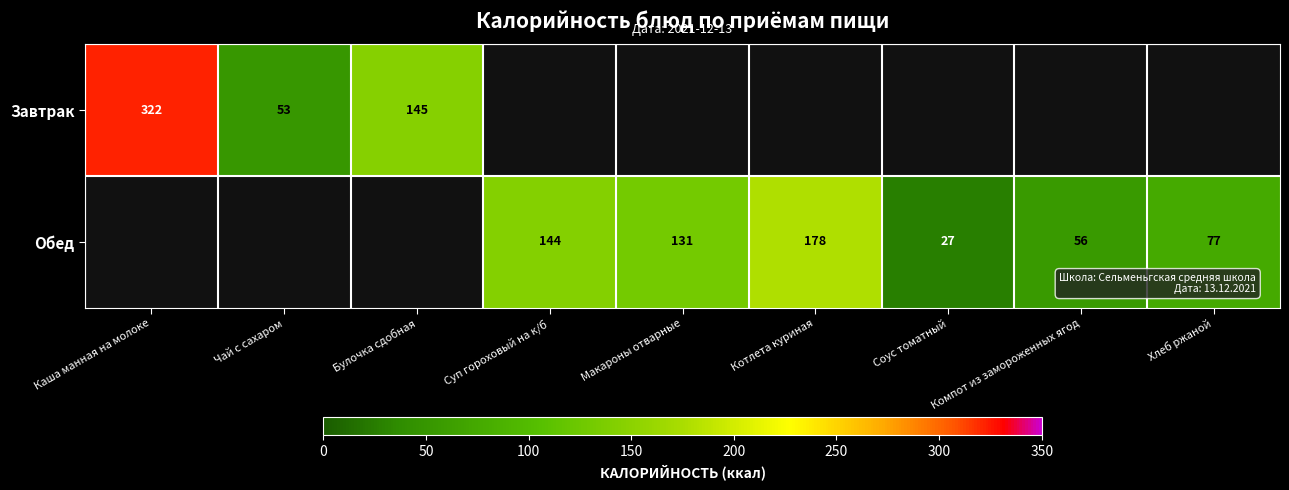

Is it true that Обед equals 259 at Суп гороховый на к/б?

False